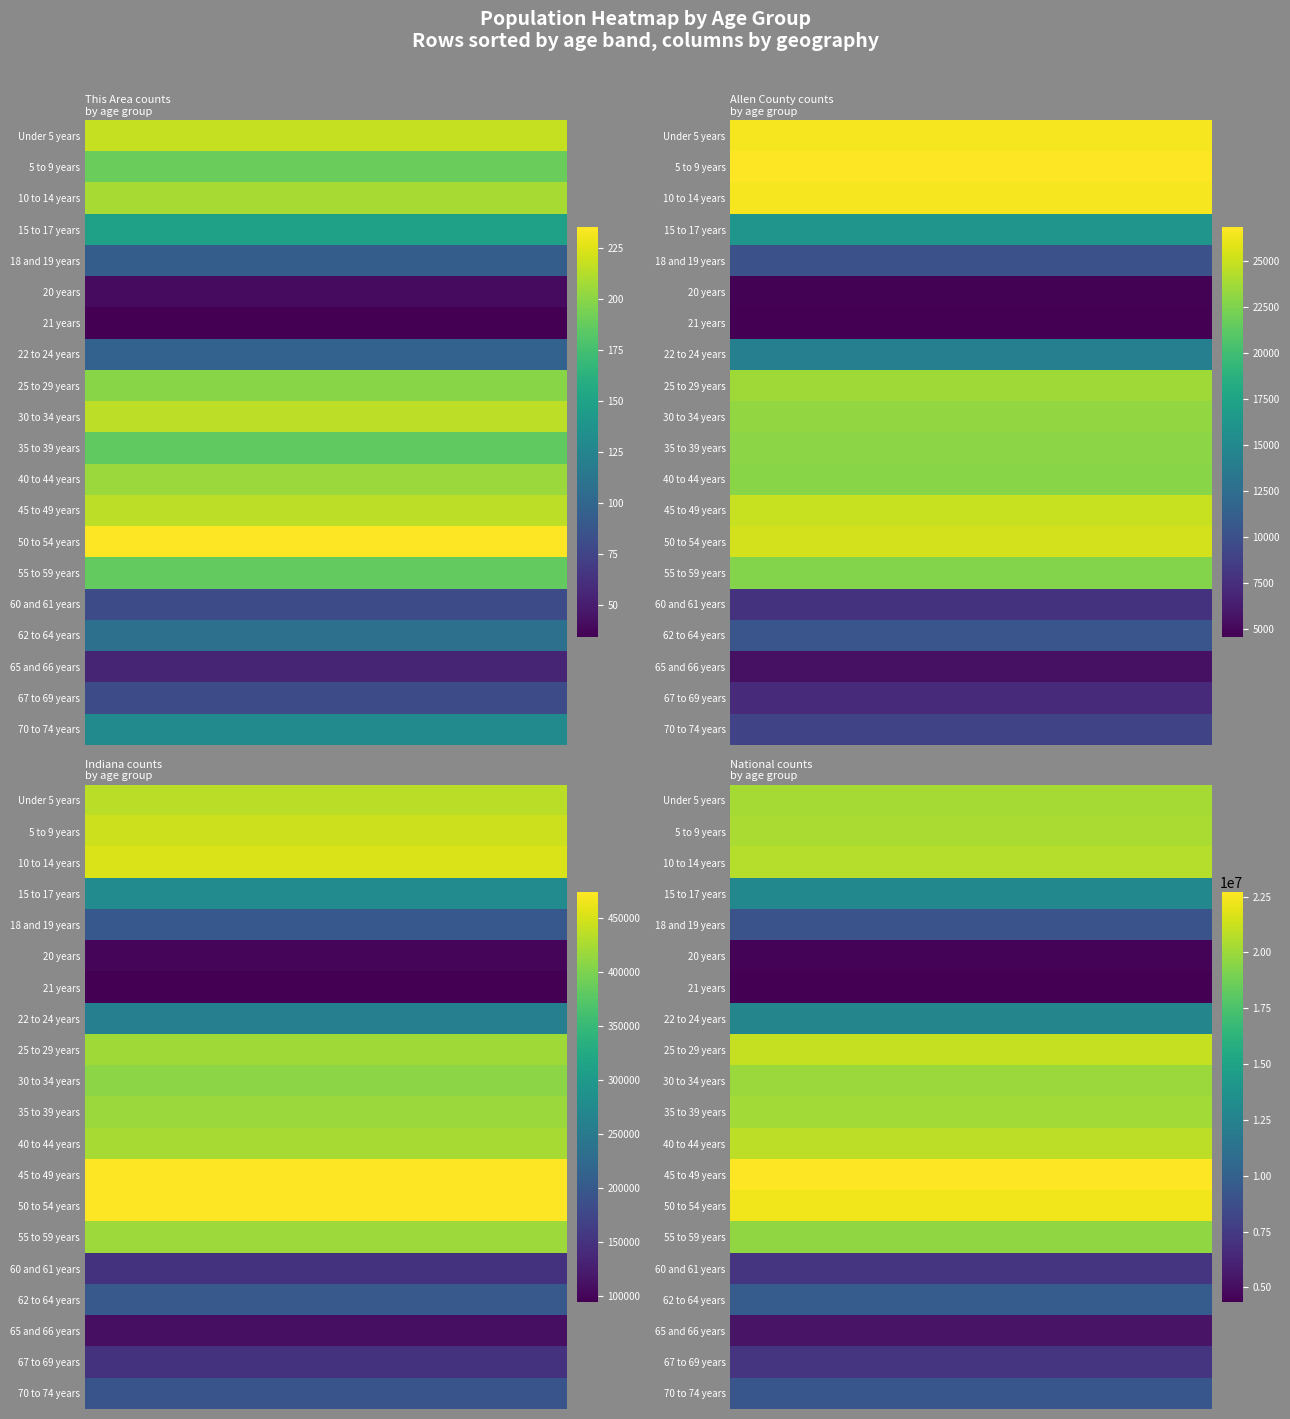

Reading left to right, extract all data points from this chart.

Under 5 years: 0=217	1=26524	2=434075	3=20201362
5 to 9 years: 0=189	1=26805	2=444821	3=20348657
10 to 14 years: 0=209	1=26484	2=452171	3=20677194
15 to 17 years: 0=149	1=16145	2=277231	3=12954254
18 and 19 years: 0=93	1=10111	2=198284	3=9086089
20 years: 0=40	1=4698	2=98994	3=4519129
21 years: 0=34	1=4553	2=94313	3=4354294
22 to 24 years: 0=97	1=14129	2=258719	3=12712576
25 to 29 years: 0=199	1=23617	2=419530	3=21101849
30 to 34 years: 0=215	1=23192	2=407815	3=19962099
35 to 39 years: 0=186	1=22934	2=417011	3=20179642
40 to 44 years: 0=205	1=22866	2=423819	3=20890964
45 to 49 years: 0=215	1=24954	2=473946	3=22708591
50 to 54 years: 0=235	1=25260	2=472822	3=22298125
55 to 59 years: 0=187	1=22648	2=418515	3=19664805
60 and 61 years: 0=80	1=7815	2=150022	3=7113727
62 to 64 years: 0=108	1=10457	2=200606	3=9704197
65 and 66 years: 0=55	1=5574	2=109710	3=5319902
67 to 69 years: 0=81	1=7194	2=149347	3=7115361
70 to 74 years: 0=130	1=9128	2=193278	3=9278166